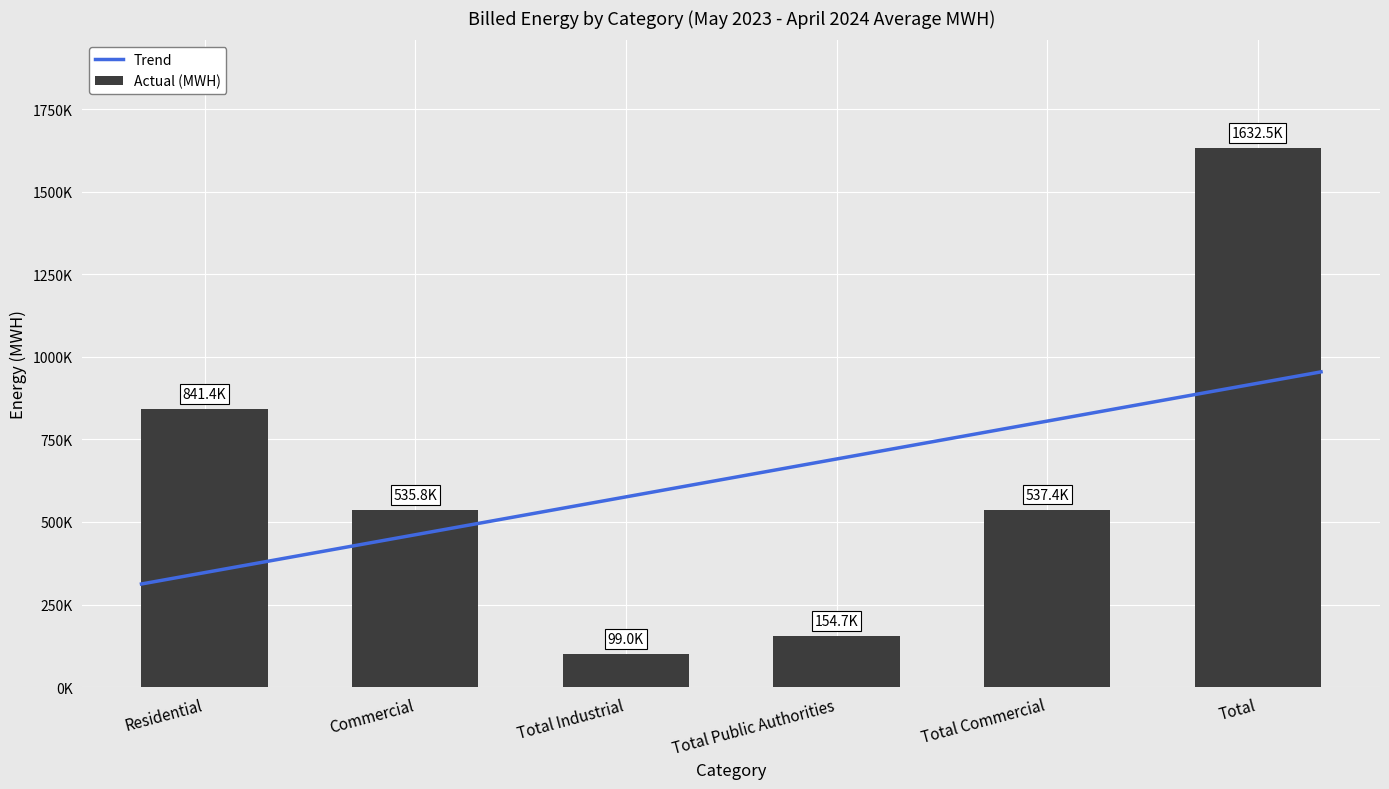

Rank the categories by value from highest to lowest.

Total, Residential, Total Commercial, Commercial, Total Public Authorities, Total Industrial